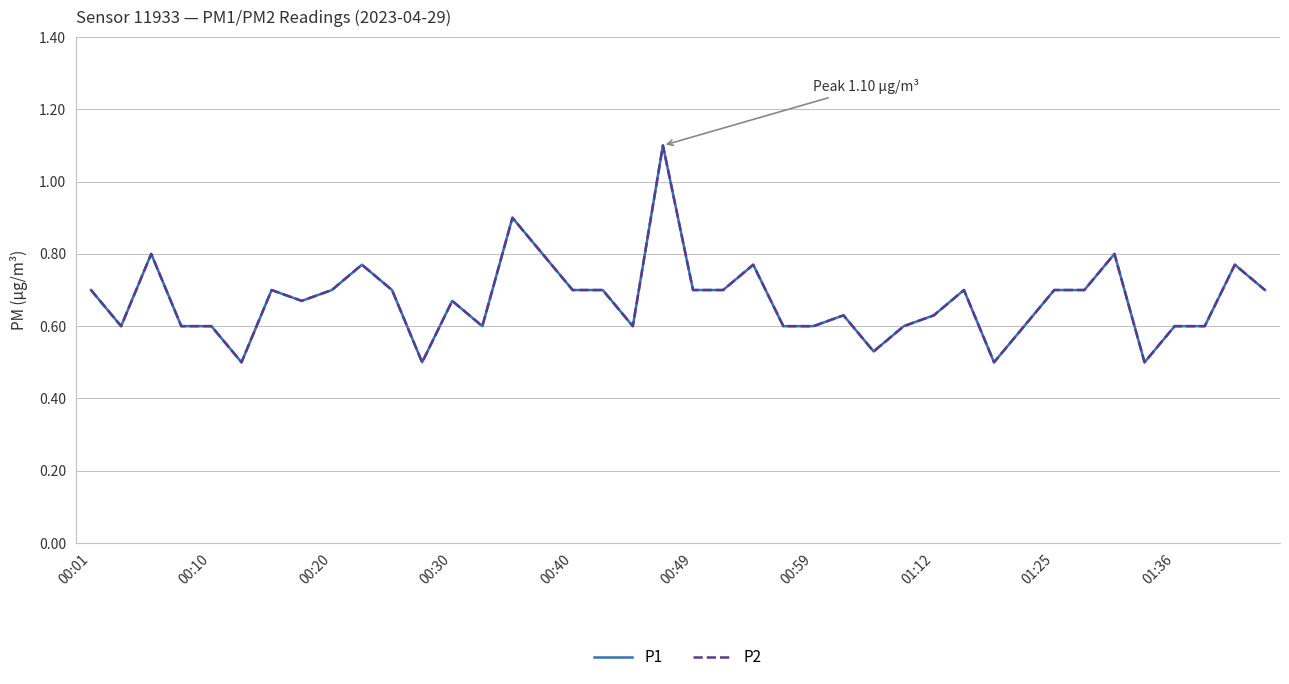

True or false: P2 and P1 cross at least once.

False